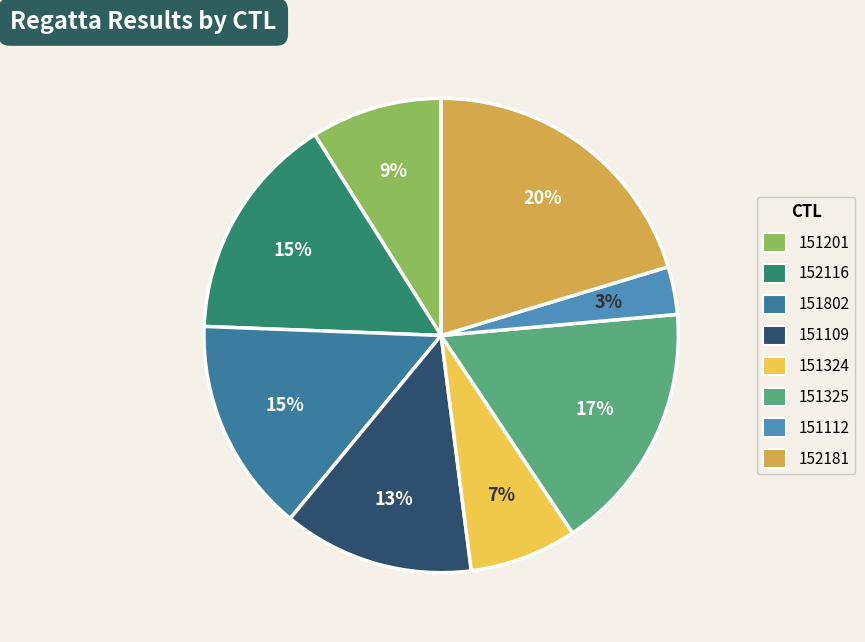

Which category has the biggest portion of the pie?

152181